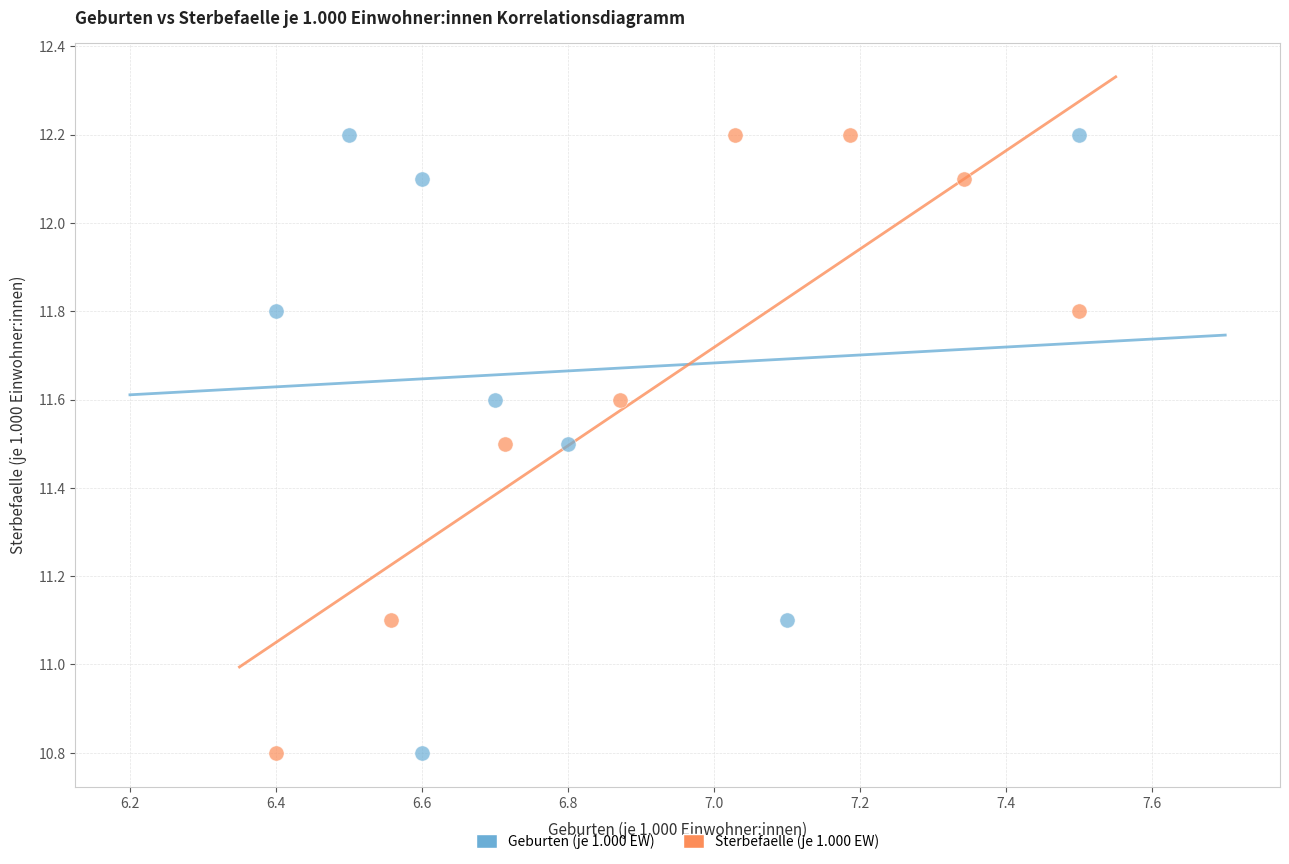

What are all the series names shown in the legend?

Geburten (je 1.000 EW), Sterbefaelle (je 1.000 EW)